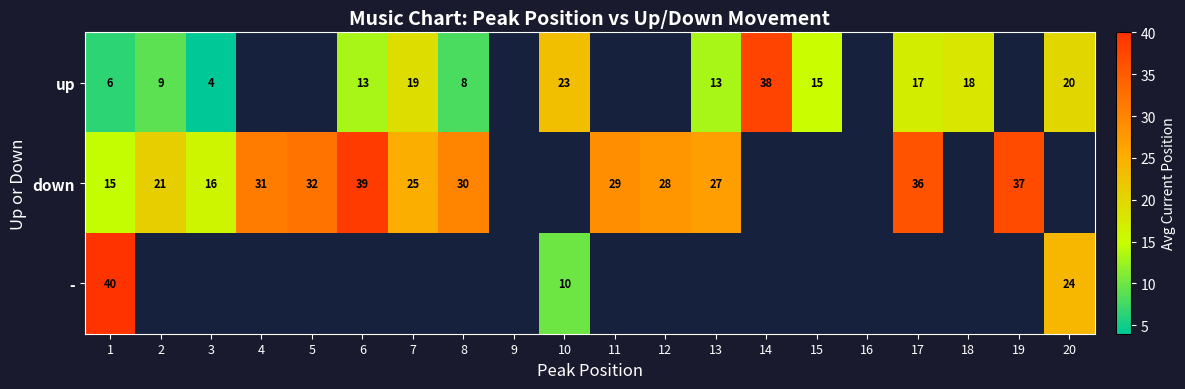

The down series shows 12.4 at 2. True or false?

False